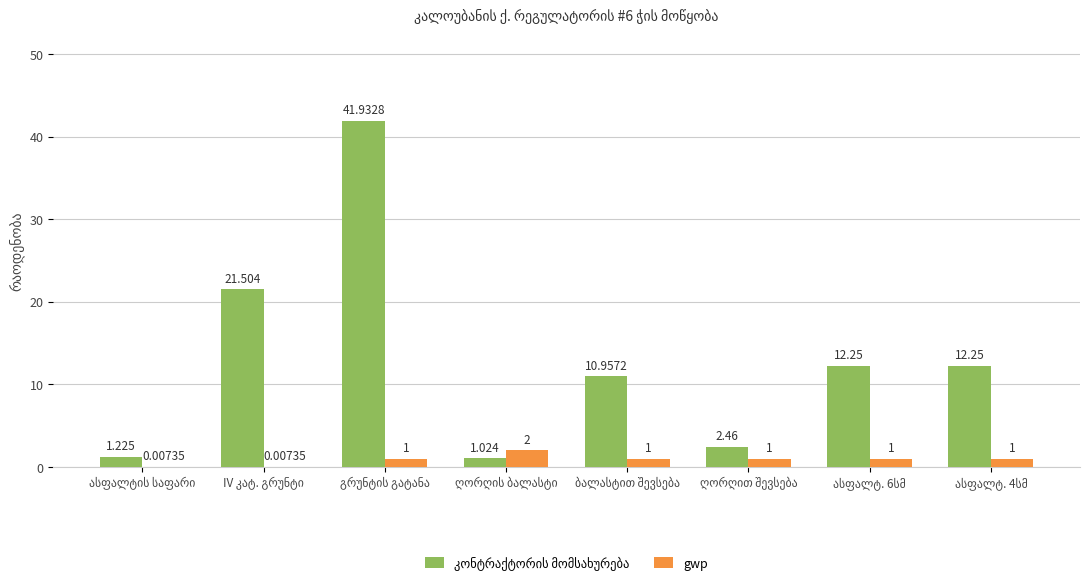

What is the difference between the highest and lowest values at IV კატ. გრუნტი?

21.5